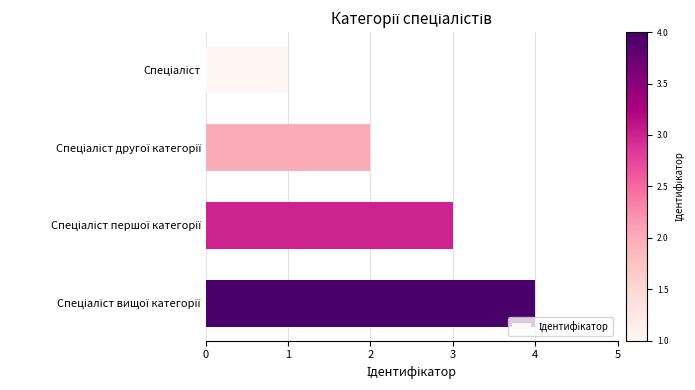

What is the maximum value shown in the chart?

4